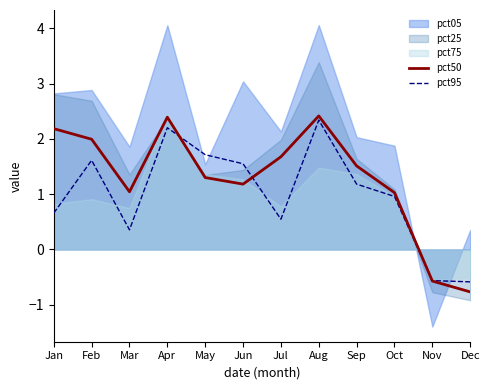

At which label does pct50 reach its minimum?

Dec